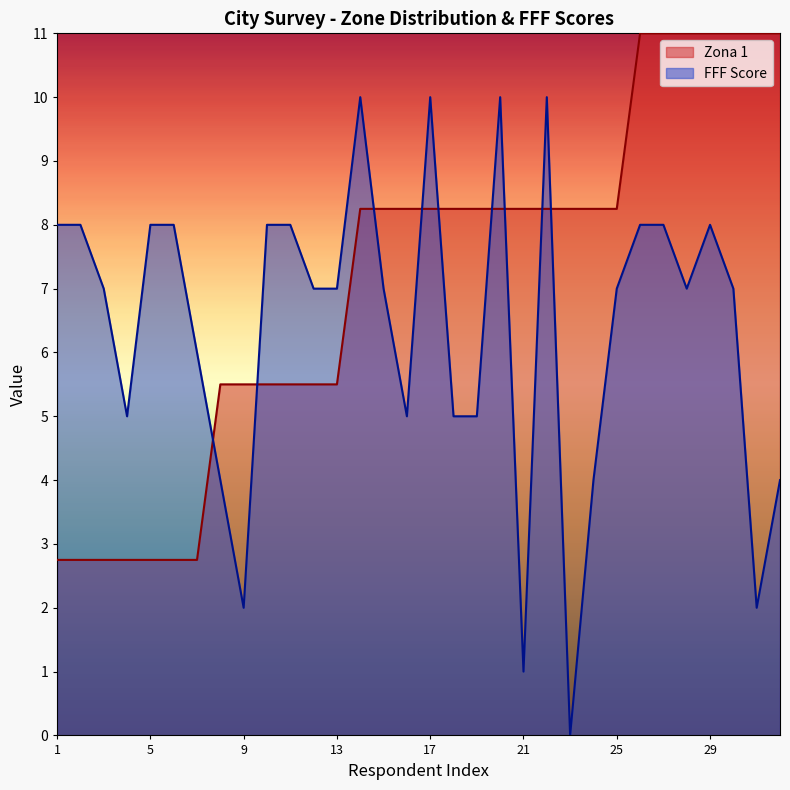

Which category has the highest value across all series?

26